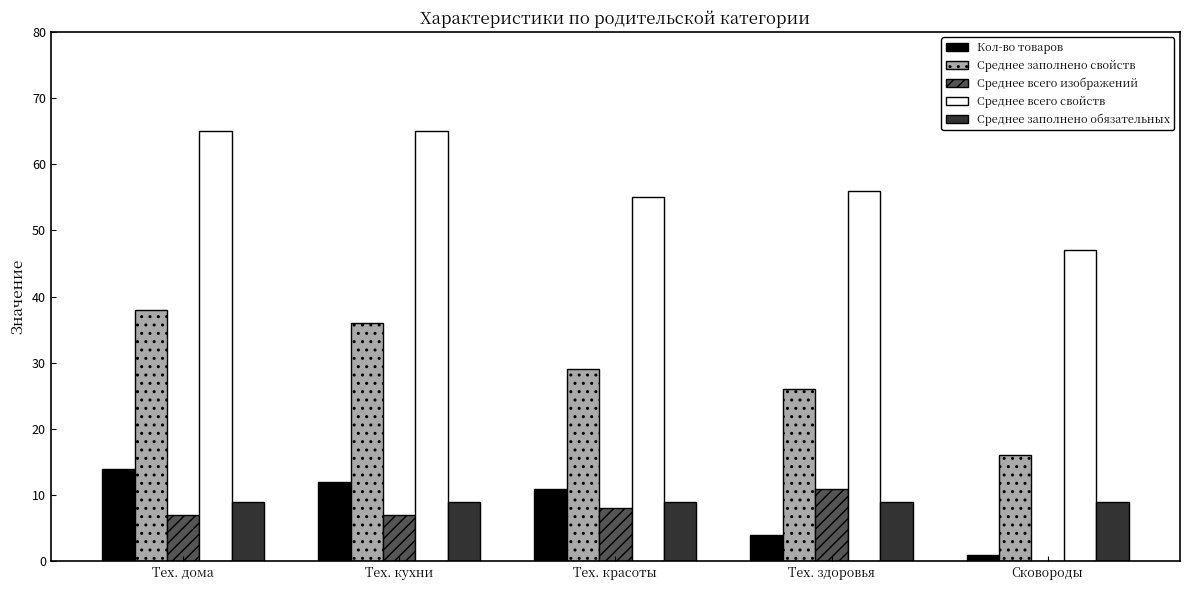

How many distinct data groups are displayed?

5